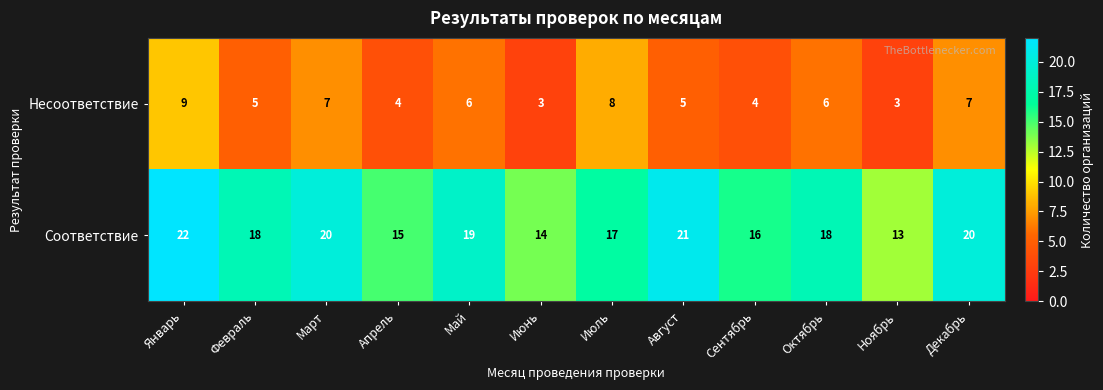

True or false: Соответствие has a value of 20 at Декабрь.

True